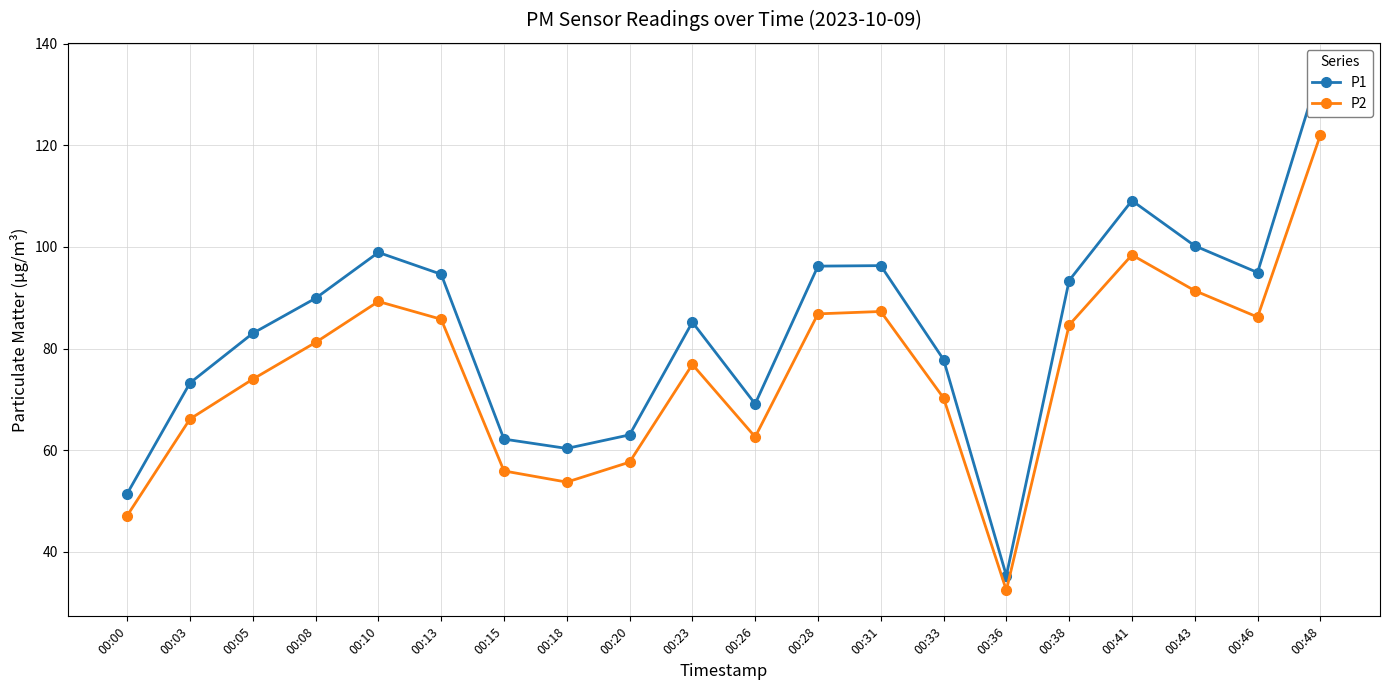

What is the greatest value displayed?

135.1